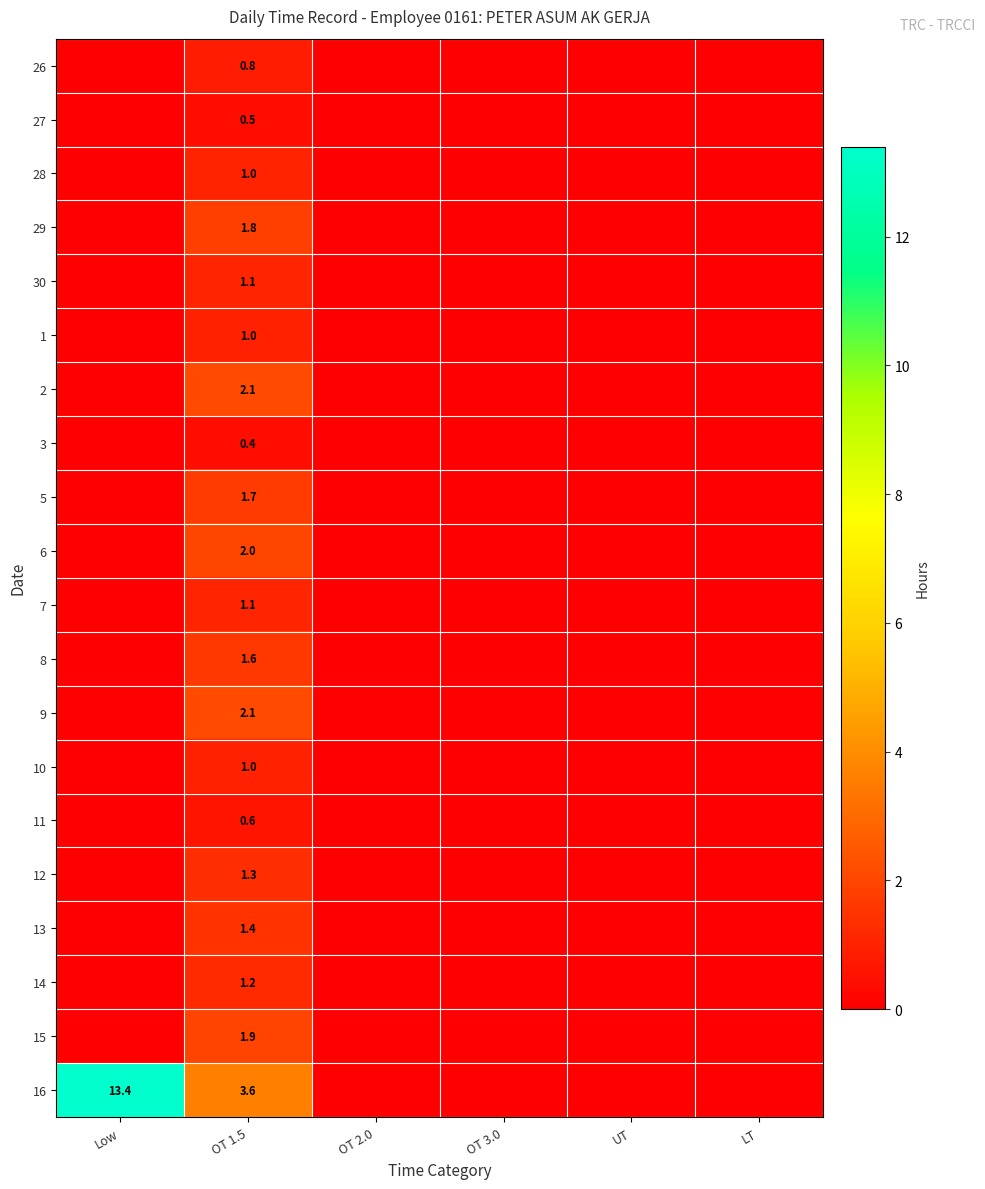

The value of 6 at OT 1.5 is 2.0. True or false?

True